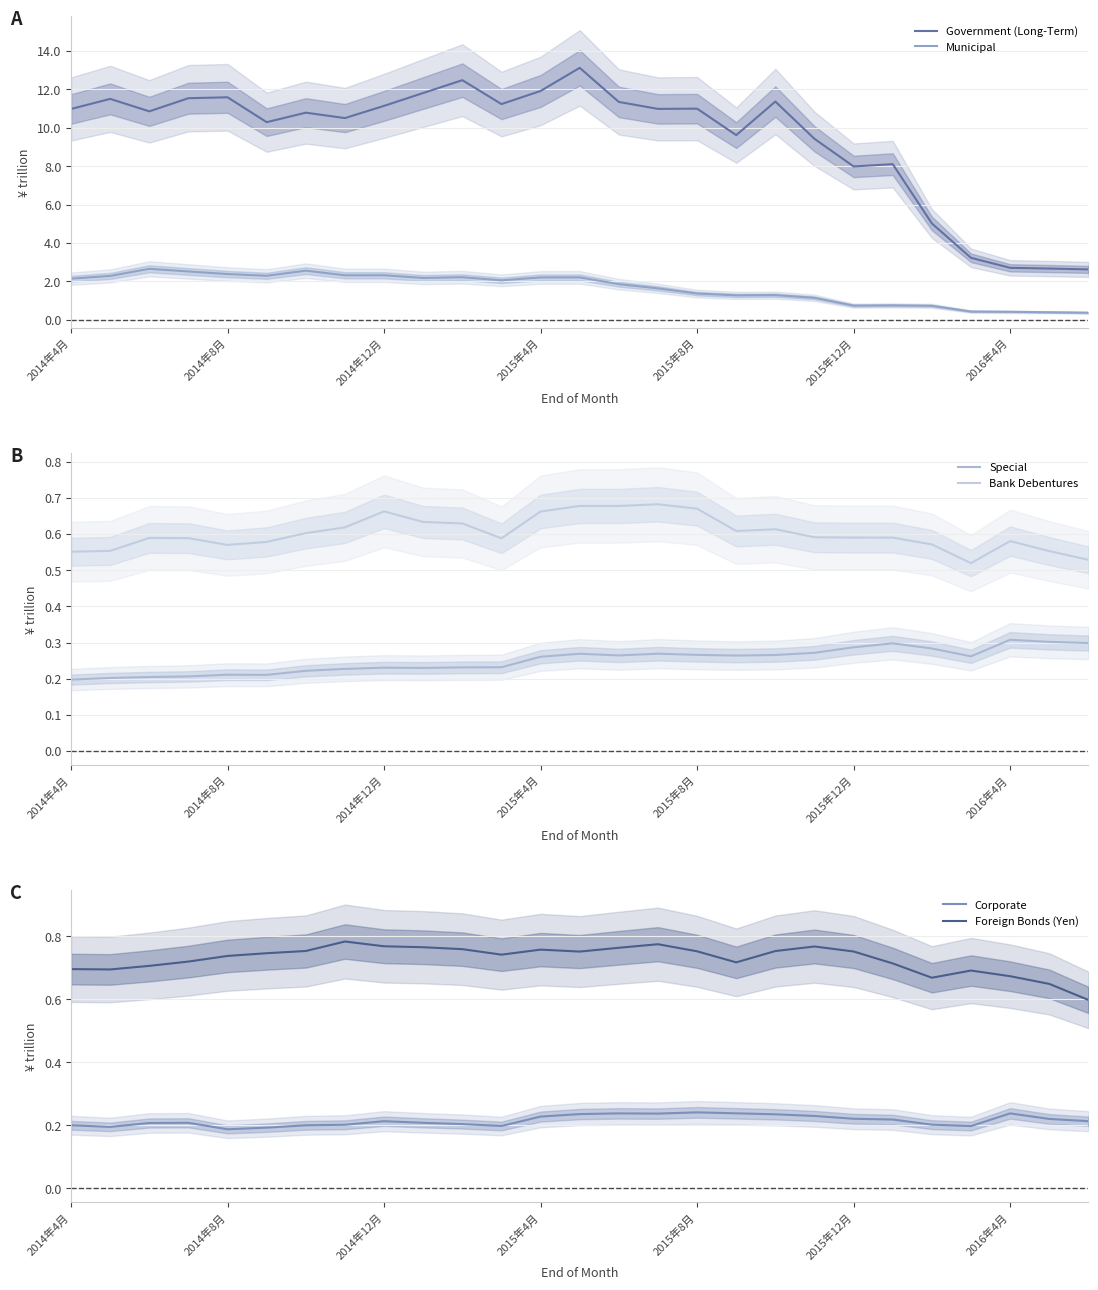

Between 7 and 25, which series saw the biggest shift?

Government (Long-Term)